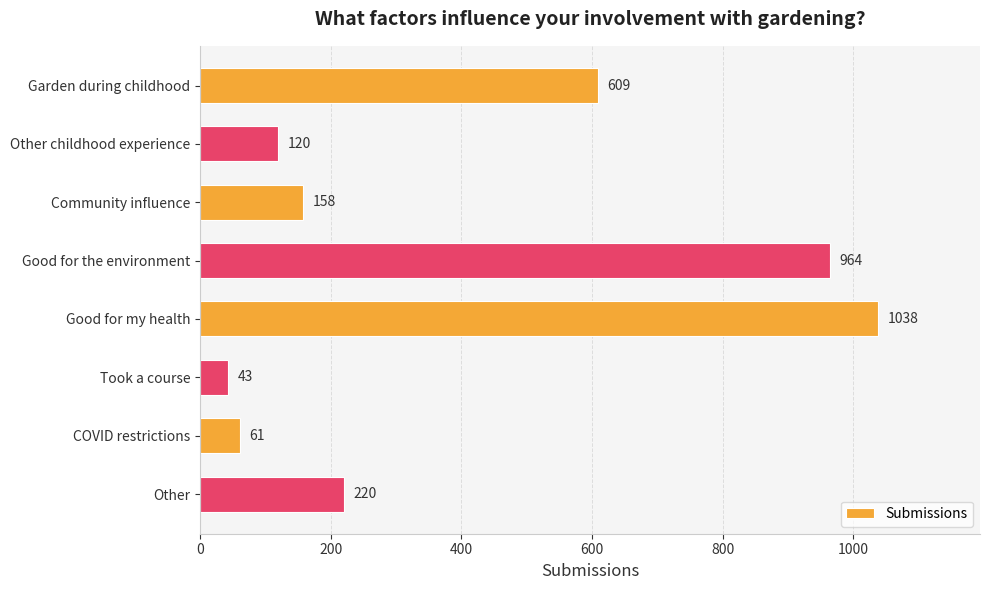

At which category does the chart reach its minimum across all series?

Took a course